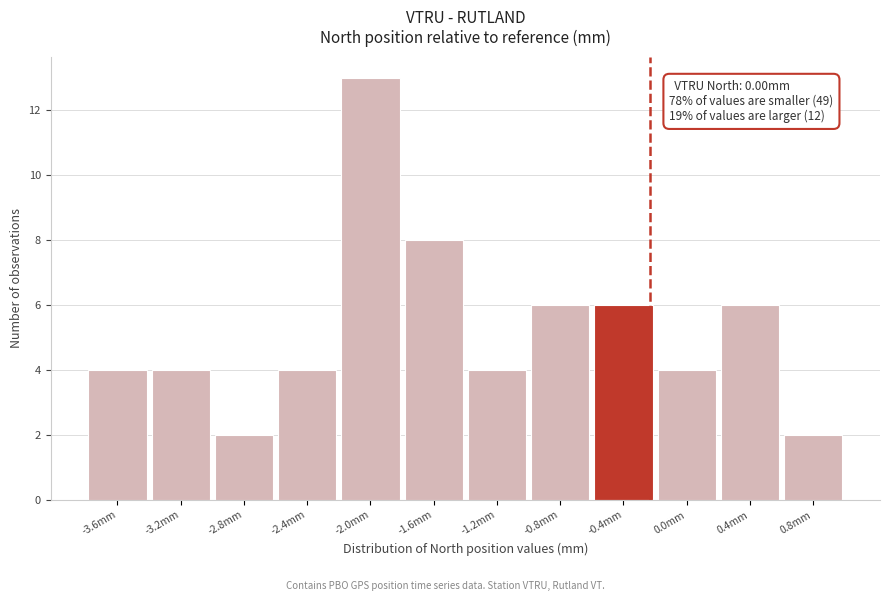

Reading right to left, extract all data points from this chart.

2	6	4	6	6	4	8	13	4	2	4	4